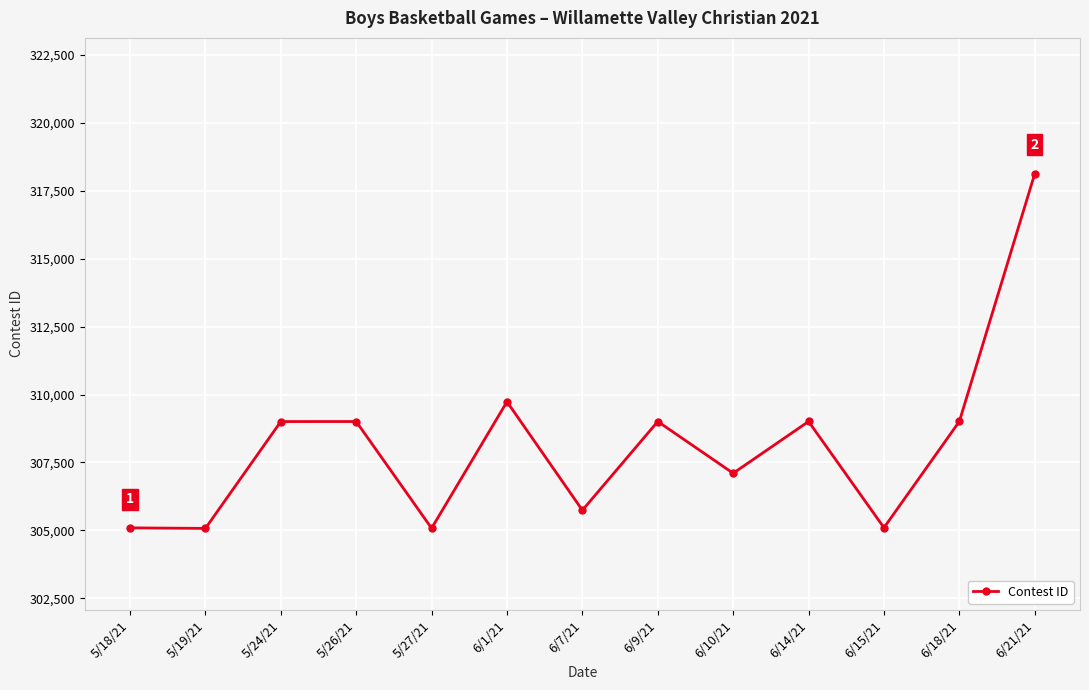

Between 5/26/21 and 6/10/21, which is larger?

5/26/21